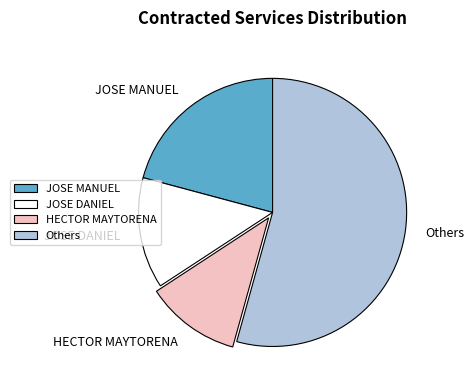

Do HECTOR MAYTORENA and JOSE DANIEL together represent more than half of the pie?

No